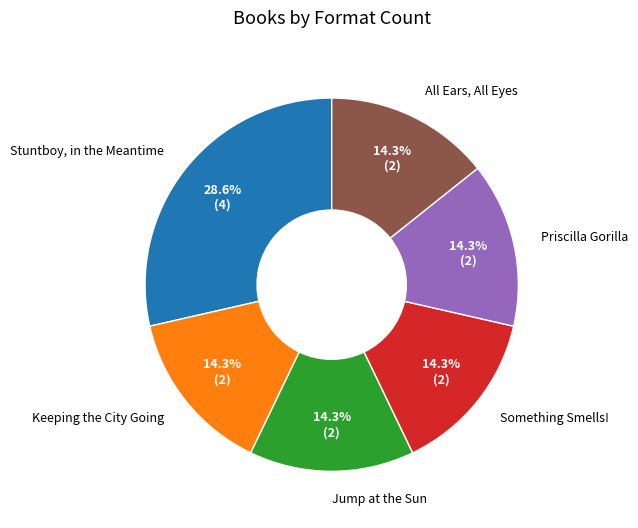

Count the number of slices in the pie.

6